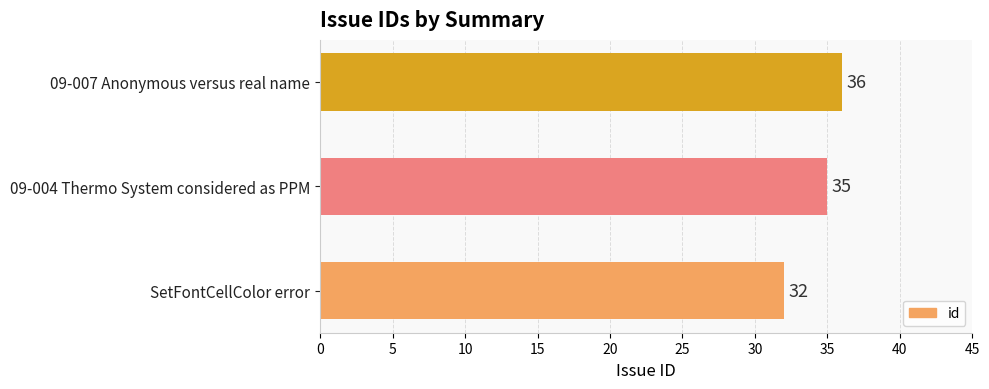

What is the average value?

34